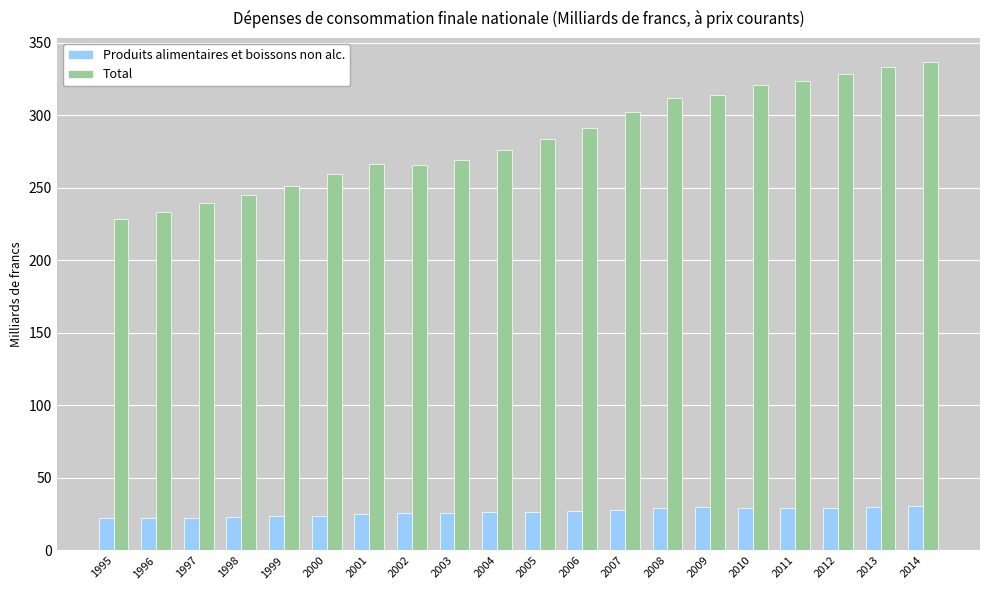

Which series has the largest total across all categories?

Total